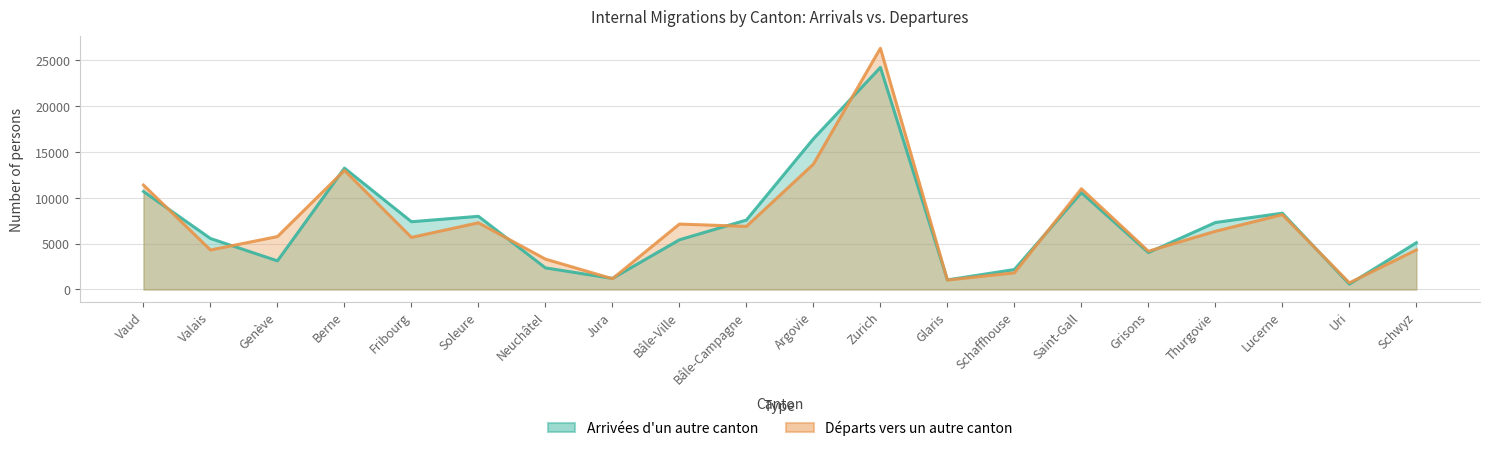

How many intersections are there between Départs vers un autre canton and Arrivées d'un autre canton?

13